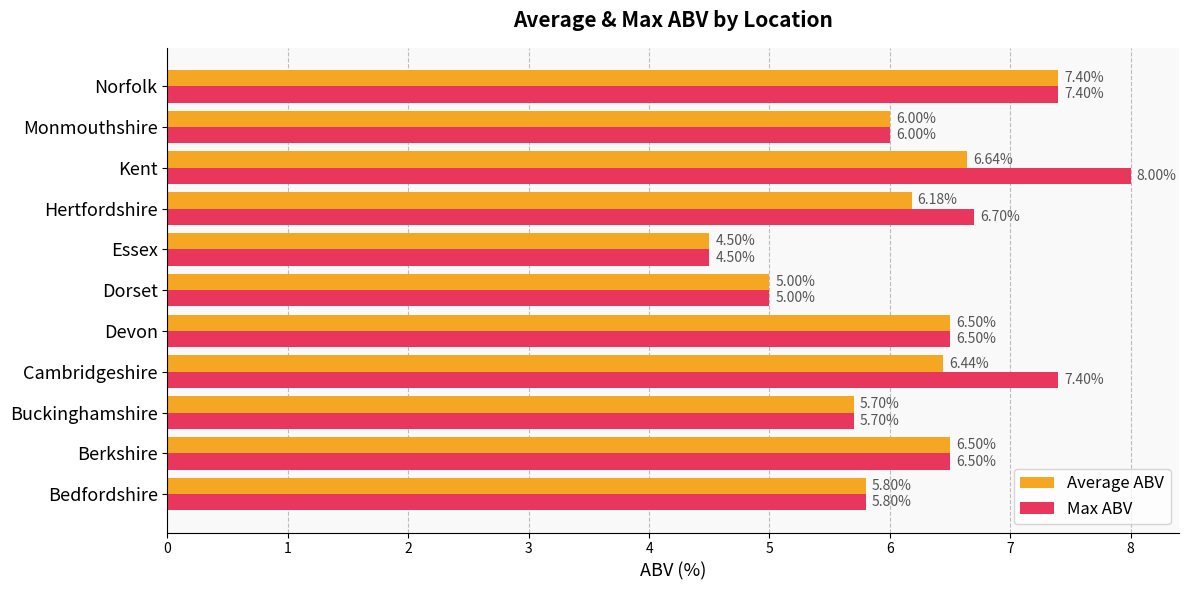

What are all the series names shown in the legend?

Average ABV, Max ABV